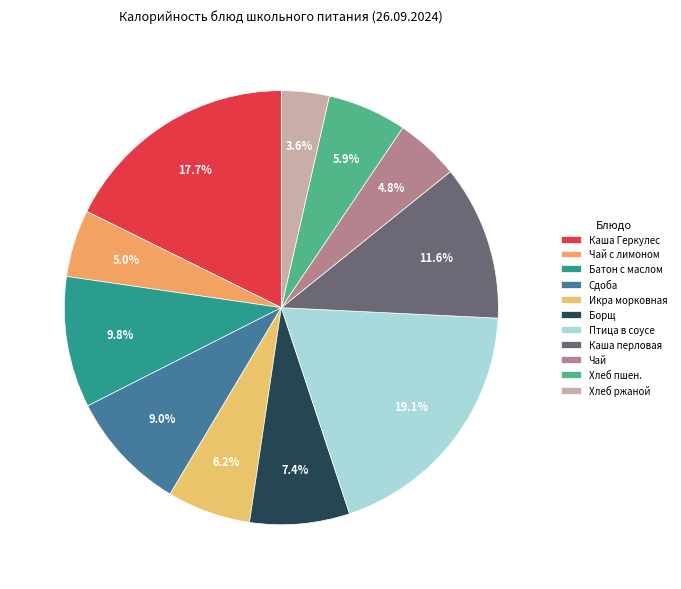

Does Икра морковная account for over 50% of the chart?

No